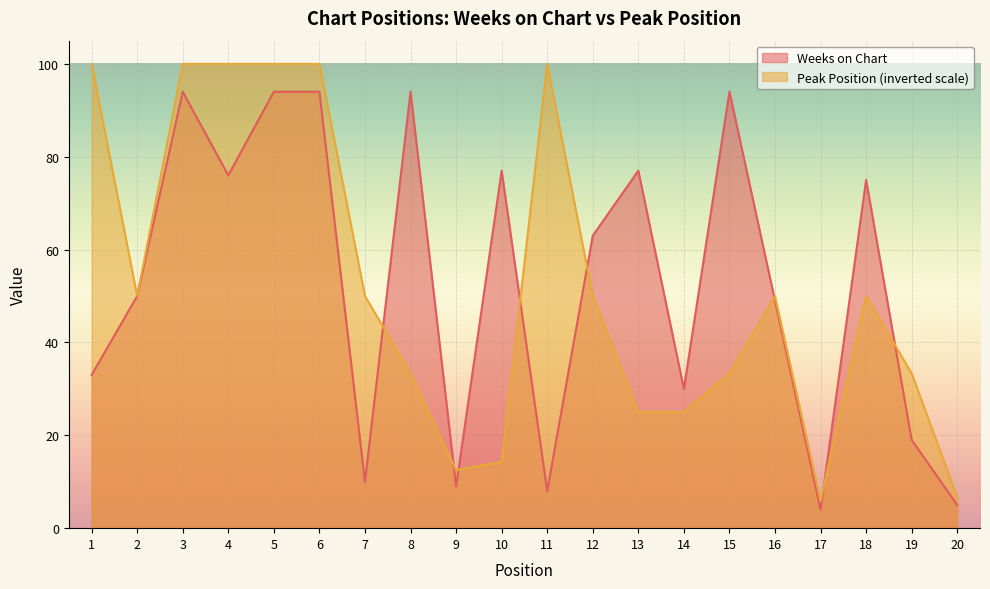

Reading left to right, what are all the values shown in this chart?

1=33	2=50	3=94	4=76	5=94	6=94	7=10	8=94	9=9	10=77	11=8	12=63	13=77	14=30	15=94	16=49	17=4	18=75	19=19	20=5